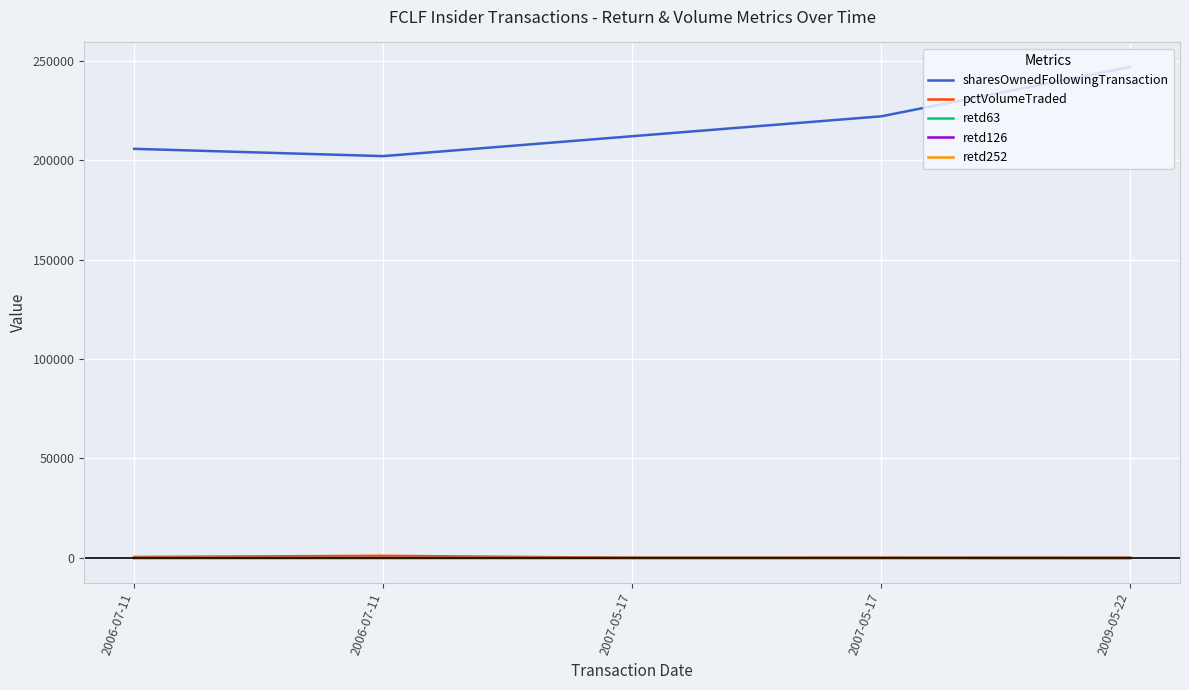

What are all the series names shown in the legend?

sharesOwnedFollowingTransaction, pctVolumeTraded, retd63, retd126, retd252